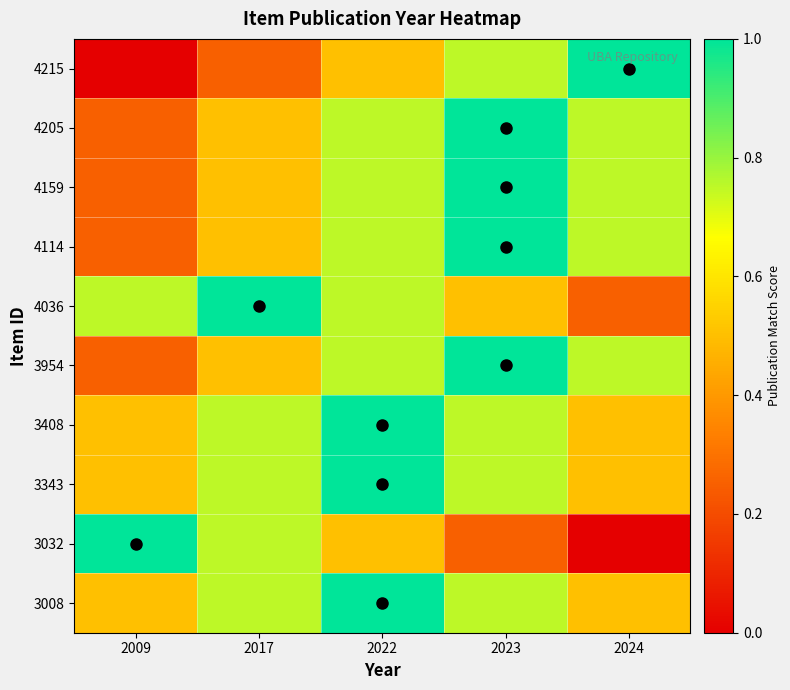

Reading left to right, extract all data points from this chart.

4215: 2009=0.0	2017=0.2	2022=0.5	2023=0.8	2024=1.0
4205: 2009=0.2	2017=0.5	2022=0.8	2023=1.0	2024=0.8
4159: 2009=0.2	2017=0.5	2022=0.8	2023=1.0	2024=0.8
4114: 2009=0.2	2017=0.5	2022=0.8	2023=1.0	2024=0.8
4036: 2009=0.8	2017=1.0	2022=0.8	2023=0.5	2024=0.2
3954: 2009=0.2	2017=0.5	2022=0.8	2023=1.0	2024=0.8
3408: 2009=0.5	2017=0.8	2022=1.0	2023=0.8	2024=0.5
3343: 2009=0.5	2017=0.8	2022=1.0	2023=0.8	2024=0.5
3032: 2009=1.0	2017=0.8	2022=0.5	2023=0.2	2024=0.0
3008: 2009=0.5	2017=0.8	2022=1.0	2023=0.8	2024=0.5